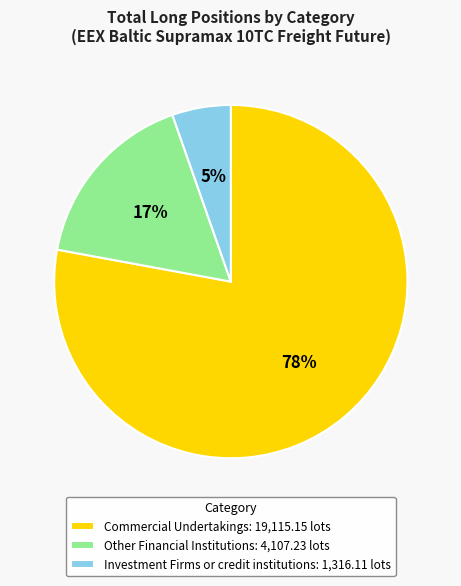

How many slices are in this pie chart?

3